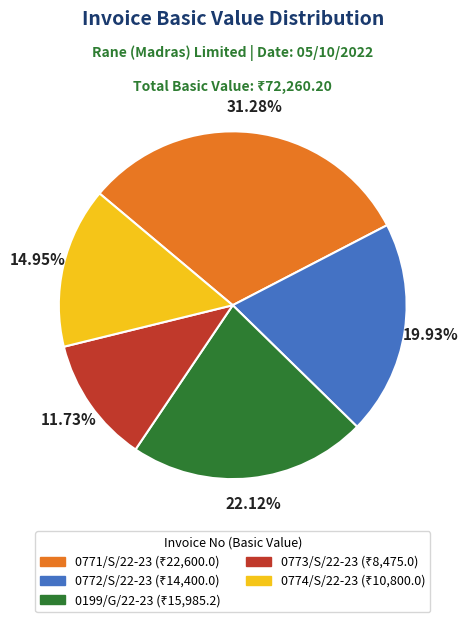

Rank the categories by value from lowest to highest.

0773/S/22-23, 0774/S/22-23, 0772/S/22-23, 0199/G/22-23, 0771/S/22-23